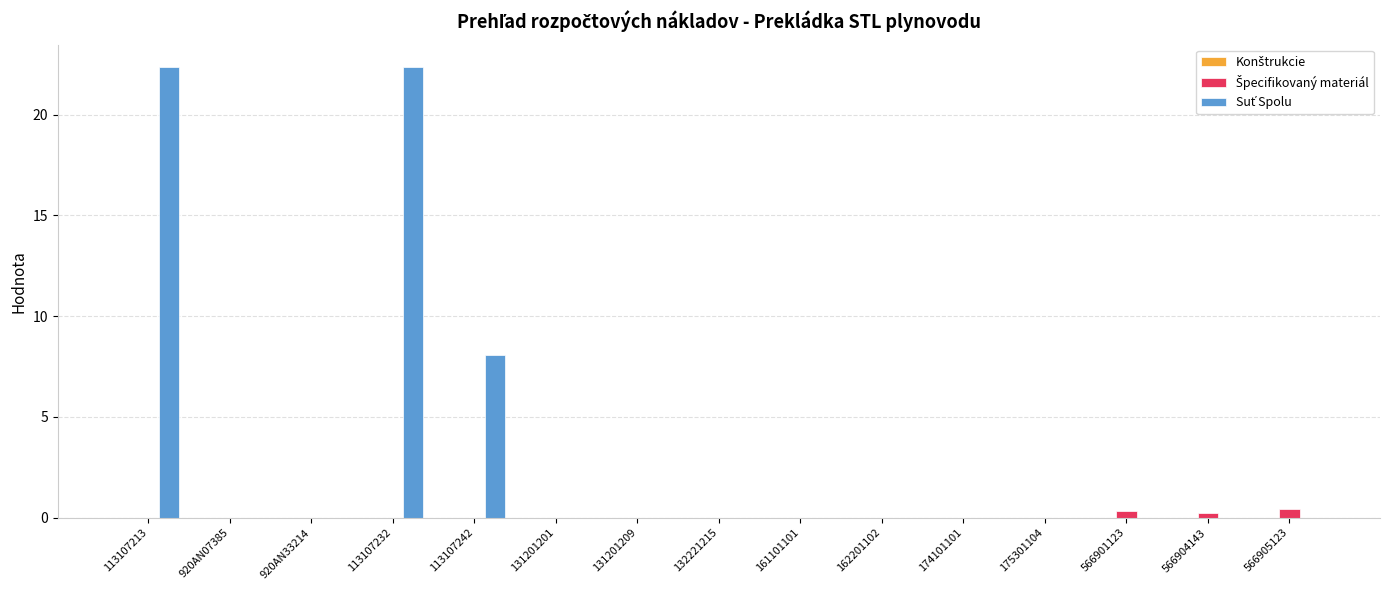

How many categories are shown in the chart?

15